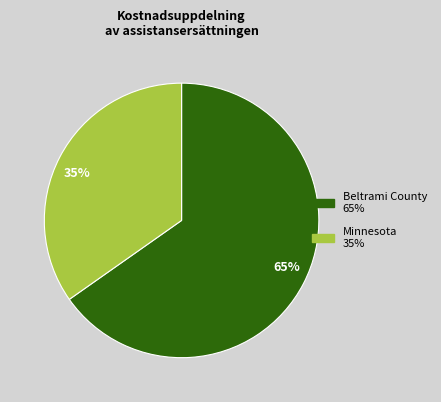

What percentage is the Minnesota slice, to the nearest percent?

35%